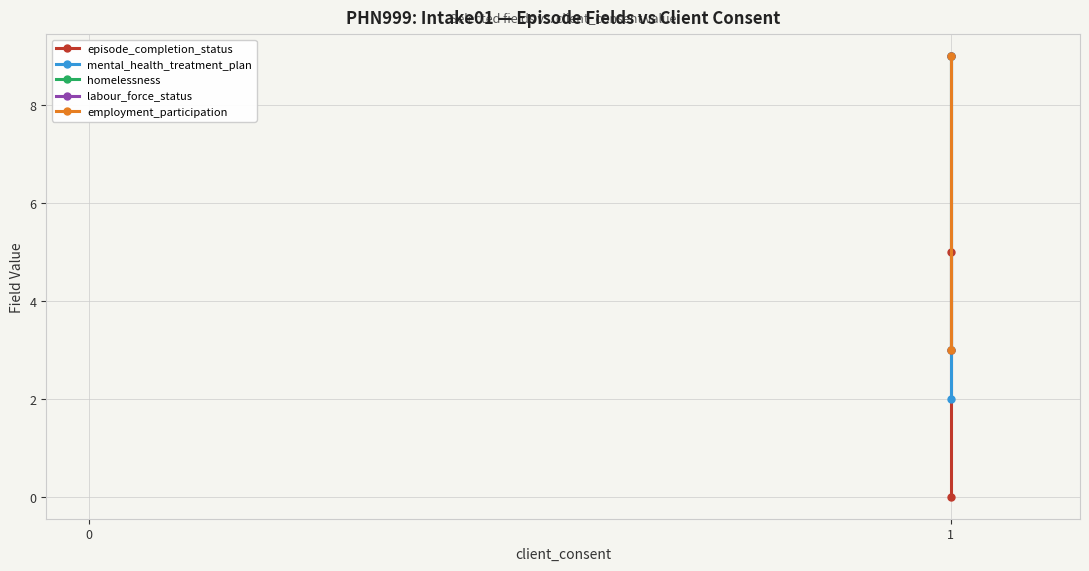

True or false: mental_health_treatment_plan has a value of 9 at 1.

True